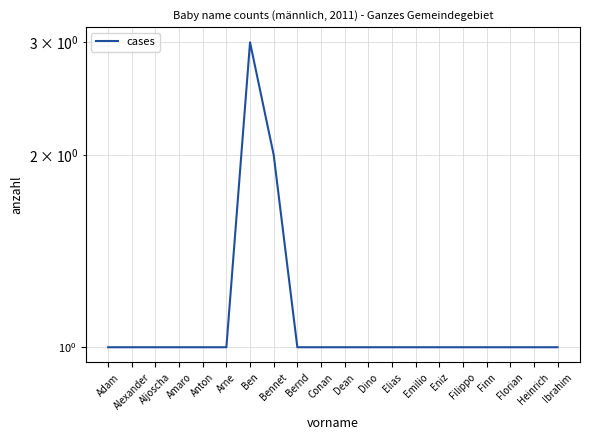

What is the greatest value displayed?

3